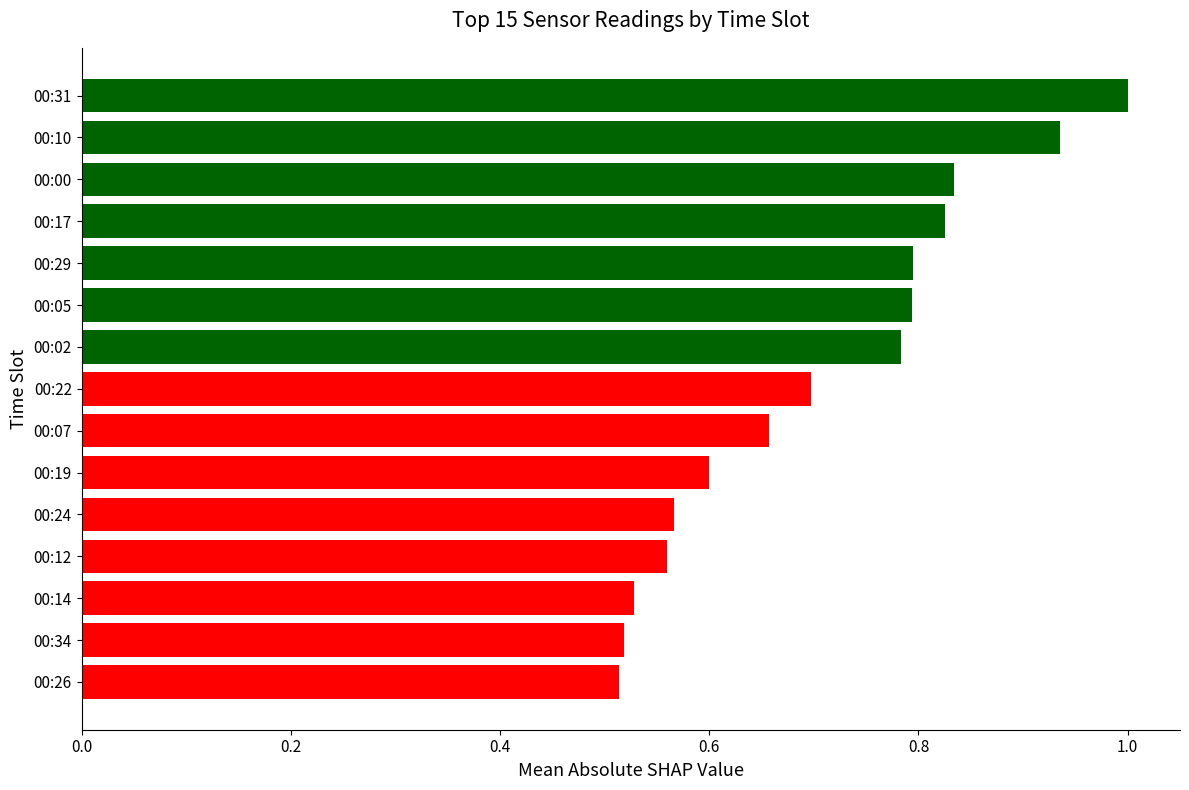

The chart shows a value of 0.6 at 00:24. True or false?

True